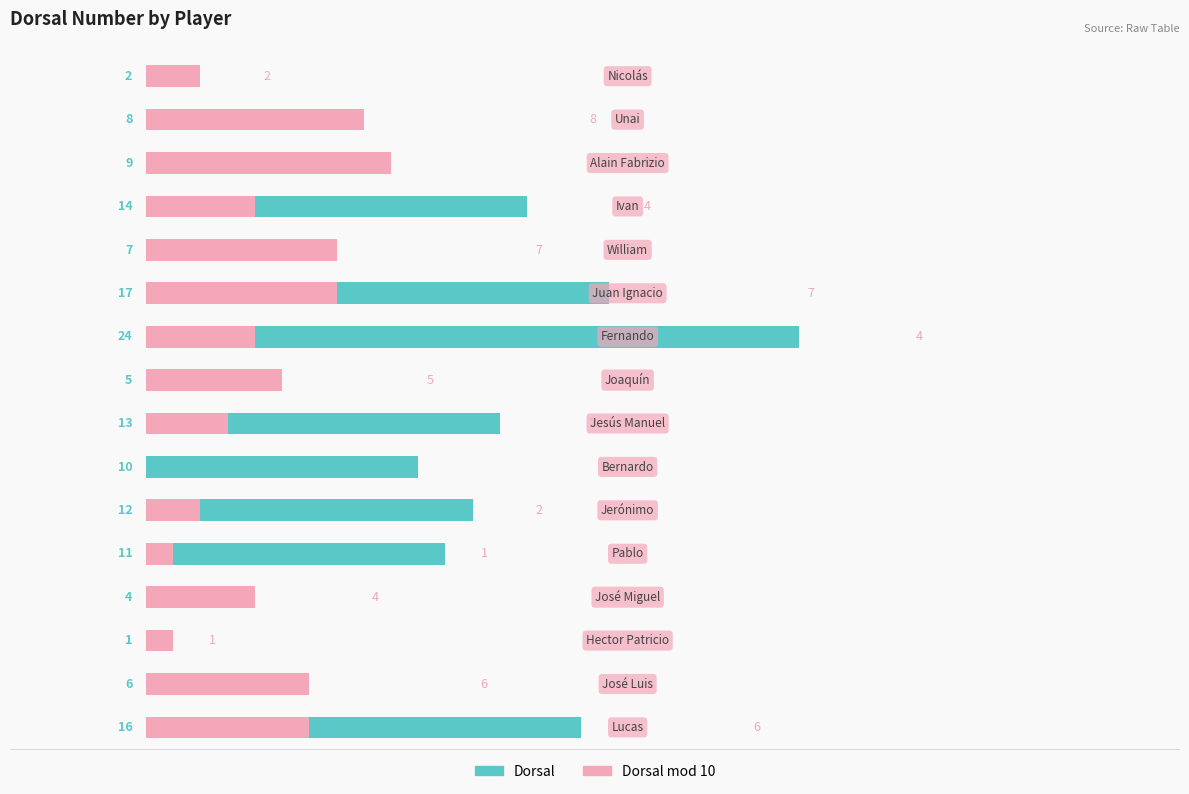

What is the total value across all series at 2?

2